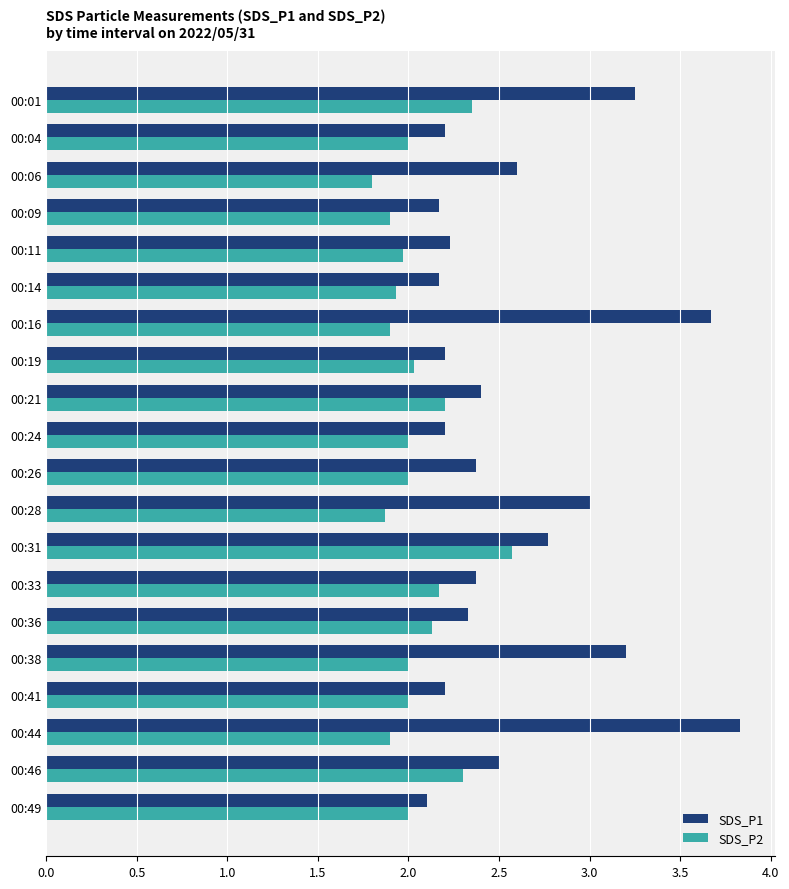

The SDS_P1 series shows 3.8 at 00:44. True or false?

True